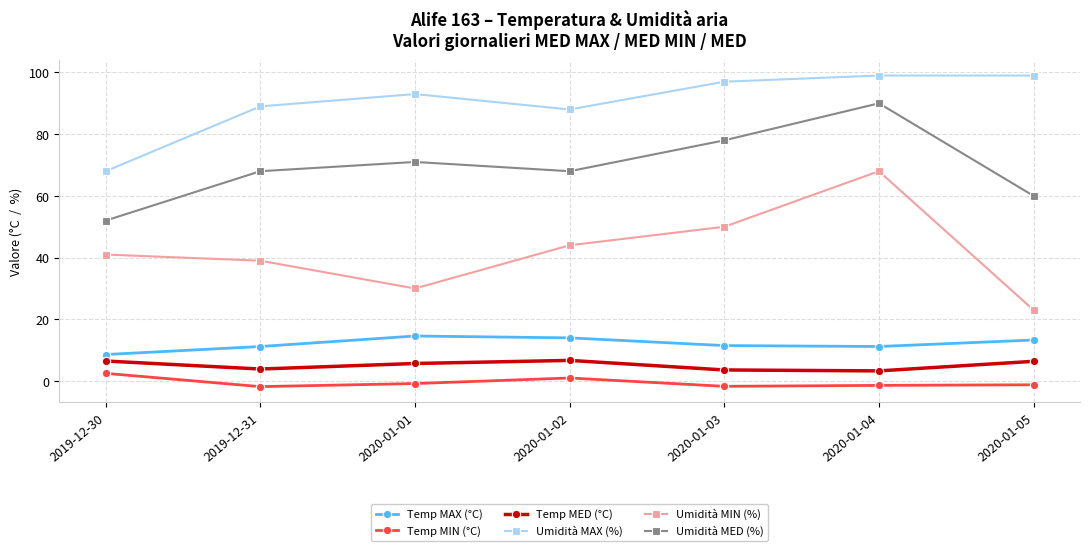

Is it true that Temp MAX (°C) equals 25.7 at 2020-01-01?

False